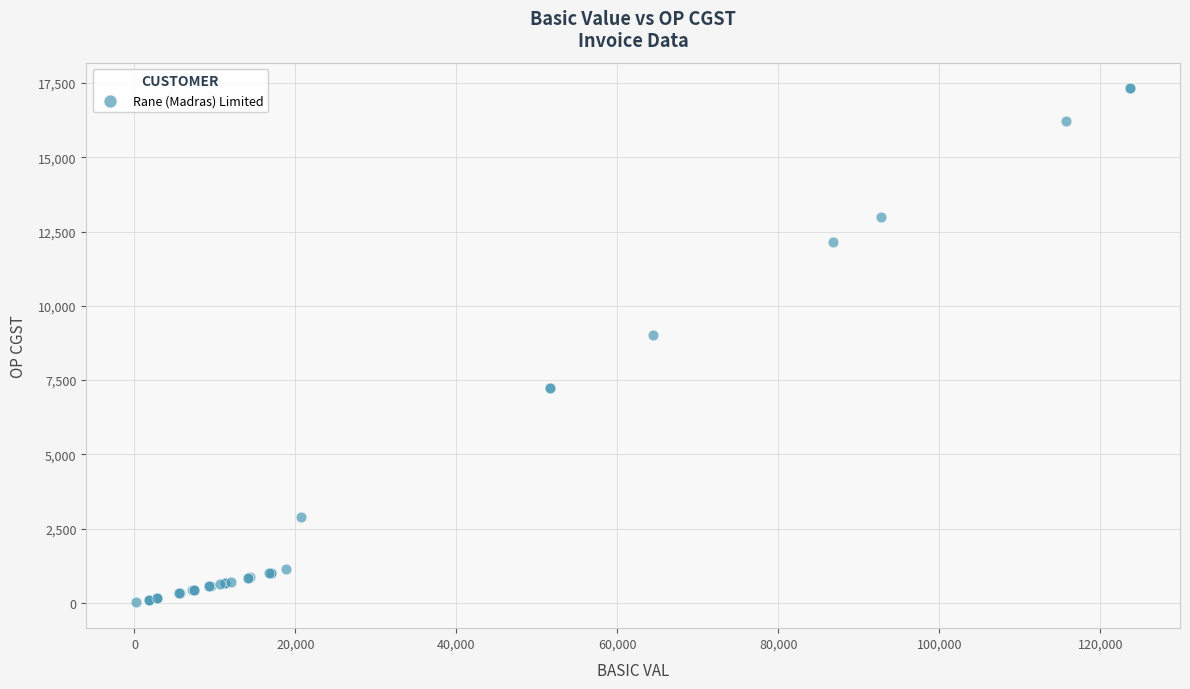

What Y value in the scatter plot is closest to 8667?

9025.1